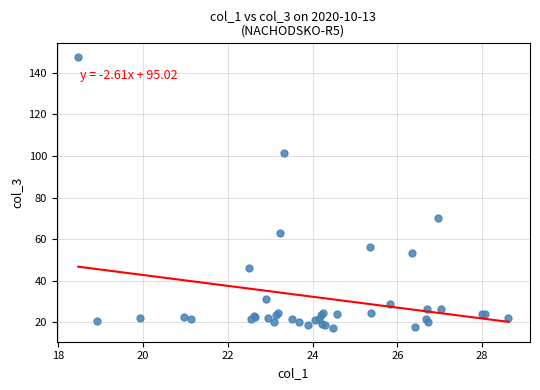

What Y value in the scatter plot is closest to 82?

70.2